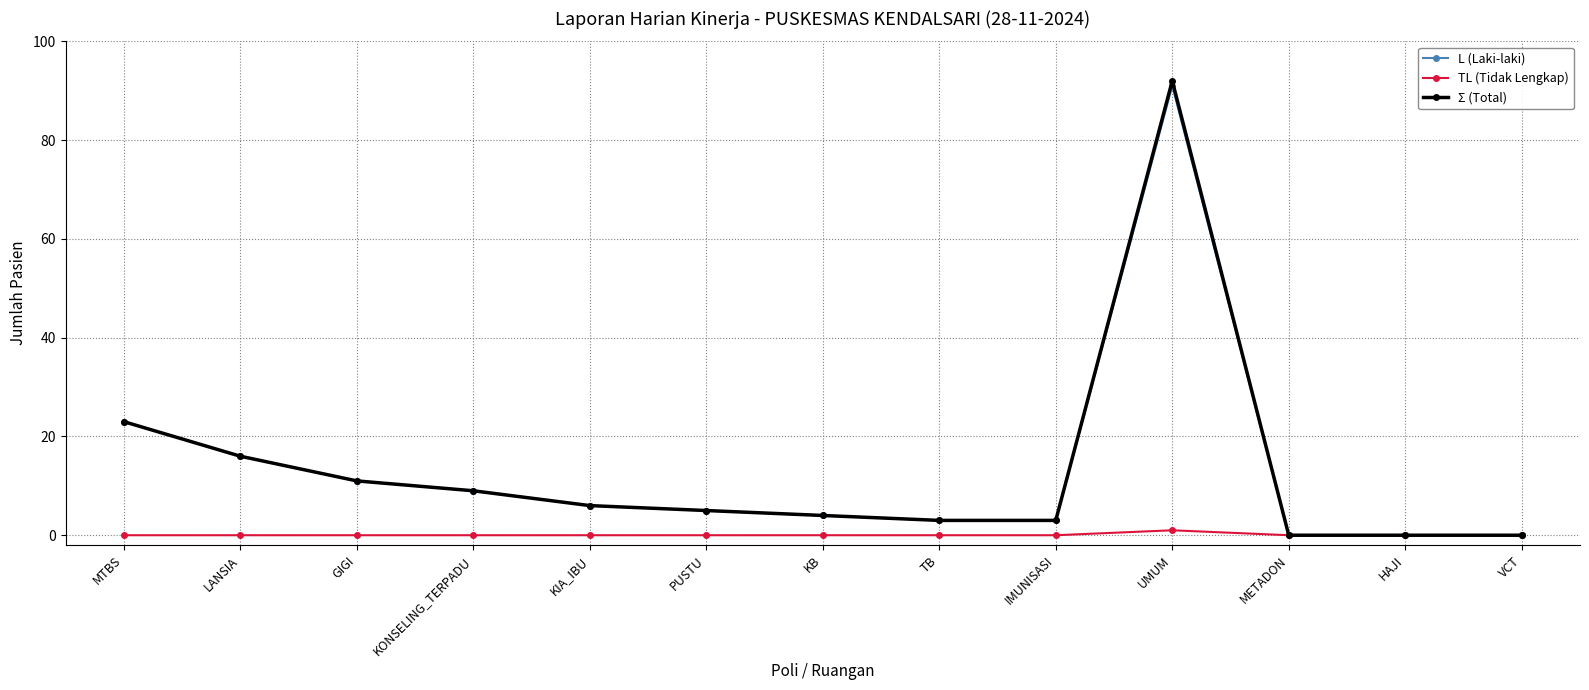

What is the difference between the highest and lowest values at MTBS?

23